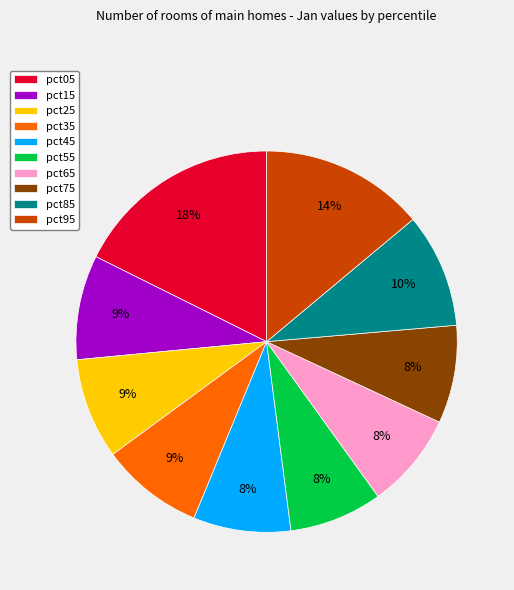

Combined, do pct75 and pct15 account for over 50%?

No